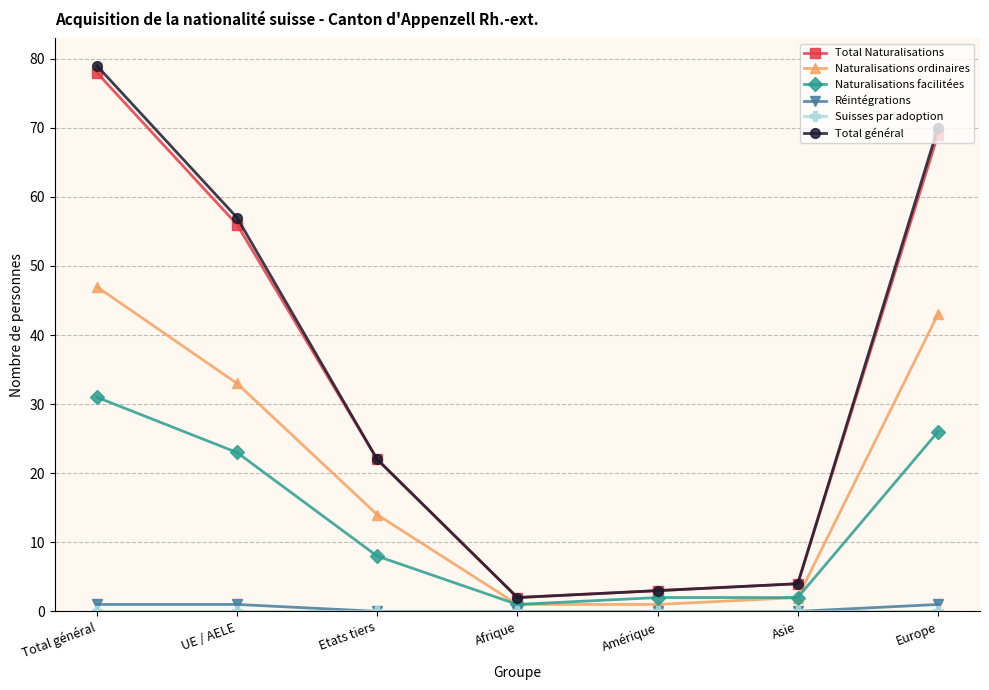

True or false: Naturalisations facilitées has more than 1 interior local peaks.

False